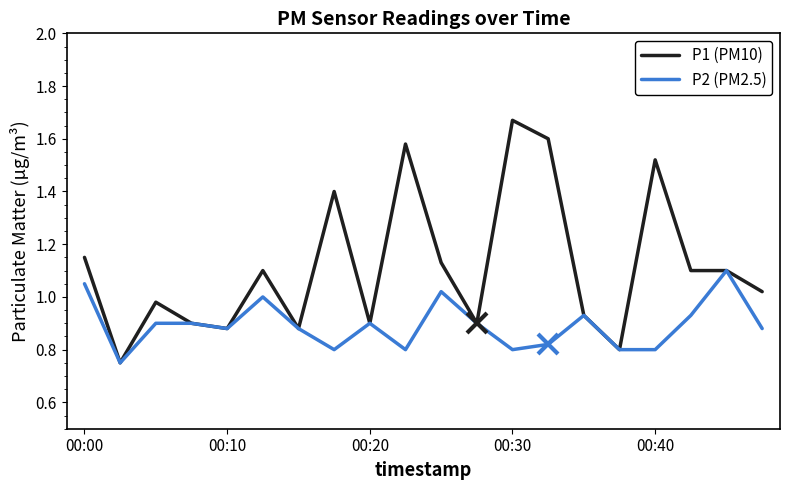

Which series has the largest total across all categories?

P1 (PM10)